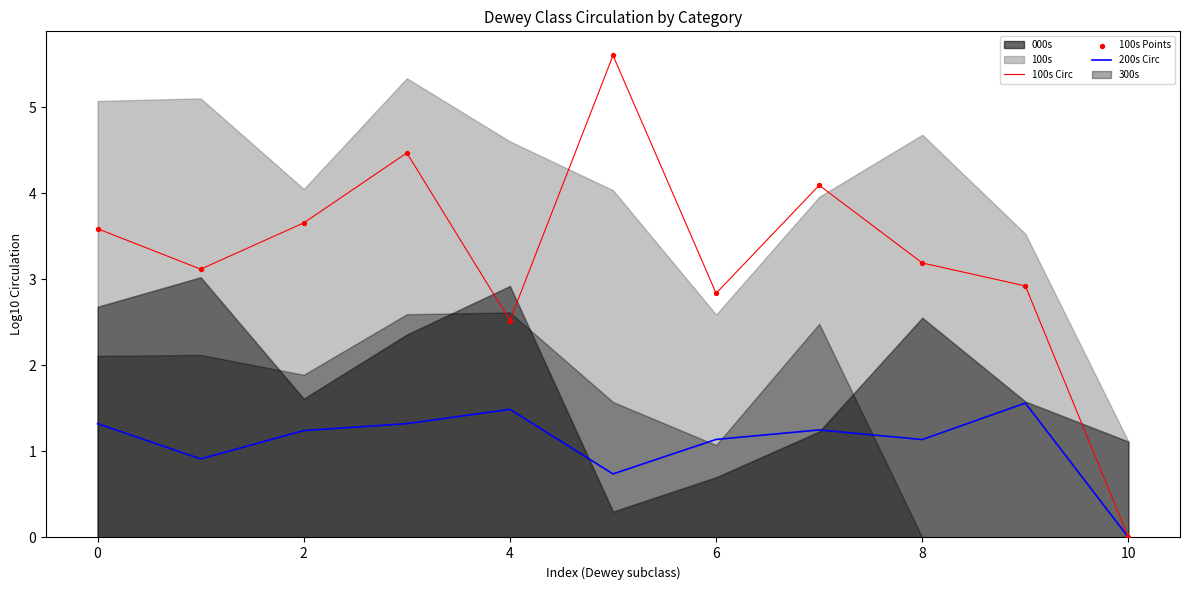

Is it true that 100s Circ equals 2.5 at 4?

True